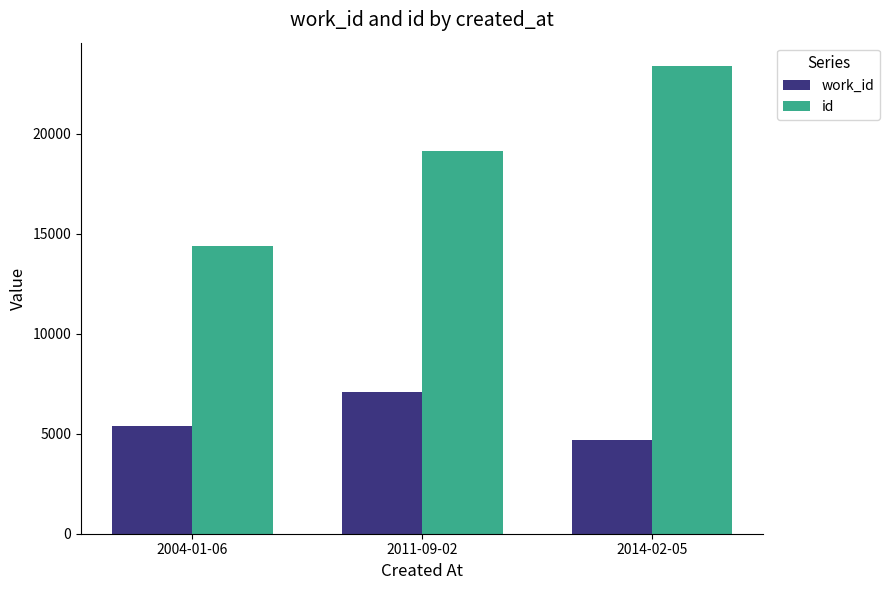

Where is work_id nearest to the value 5891?

2004-01-06